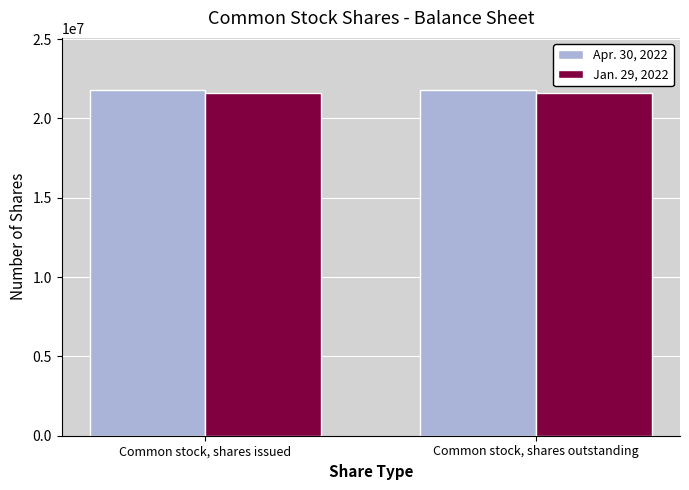

What is the total value across all series at Common stock, shares issued?

43375404